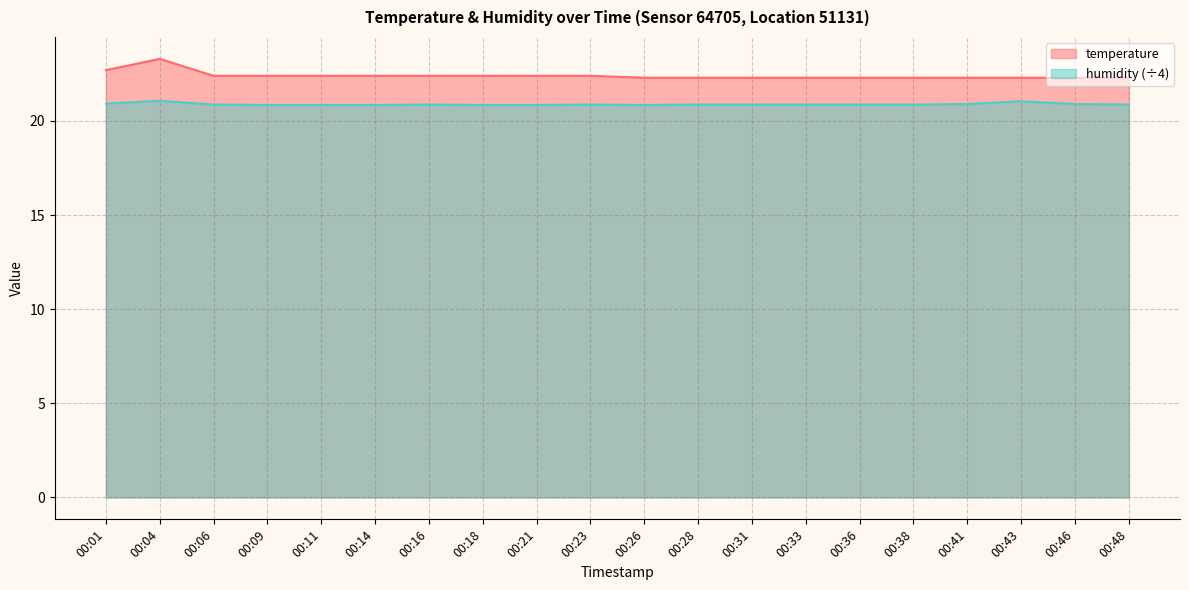

What is the smallest value displayed?

20.9